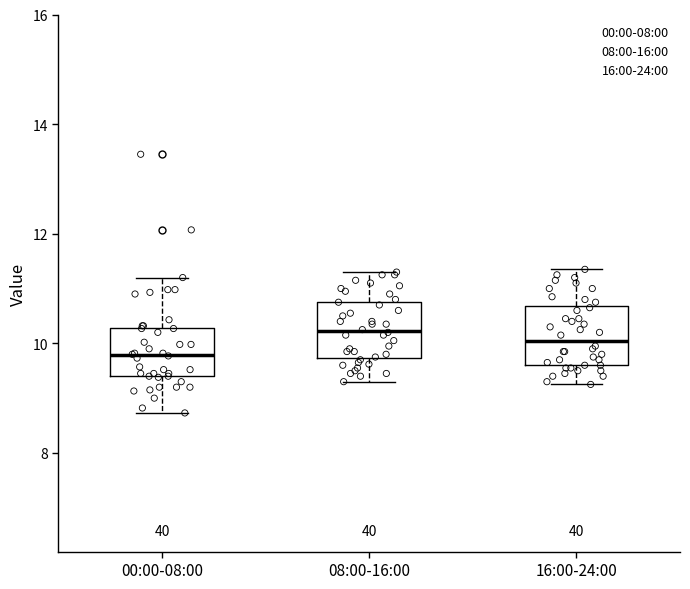

Reading left to right, read every box against the y-axis: the position of its median line, the range the box covers, and the ends of its whiskers. The values are not printed on the chart, so give them approximately, as read against the axis.

00:00-08:00: median 9.8, box 9.4 to 10.2, whiskers 8.8 to 11.2
08:00-16:00: median 10.2, box 9.8 to 10.8, whiskers 9.4 to 11.4
16:00-24:00: median 10.0, box 9.6 to 10.6, whiskers 9.2 to 11.4